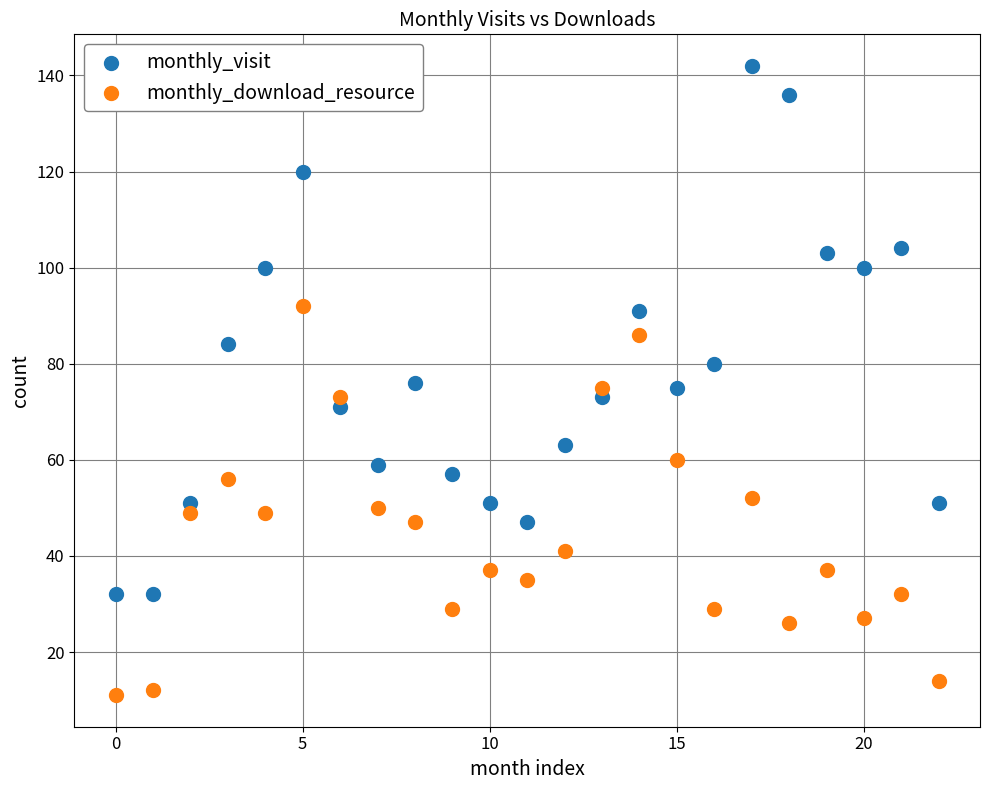

Across all data points, what is the range of Y values (max minus min)?

131